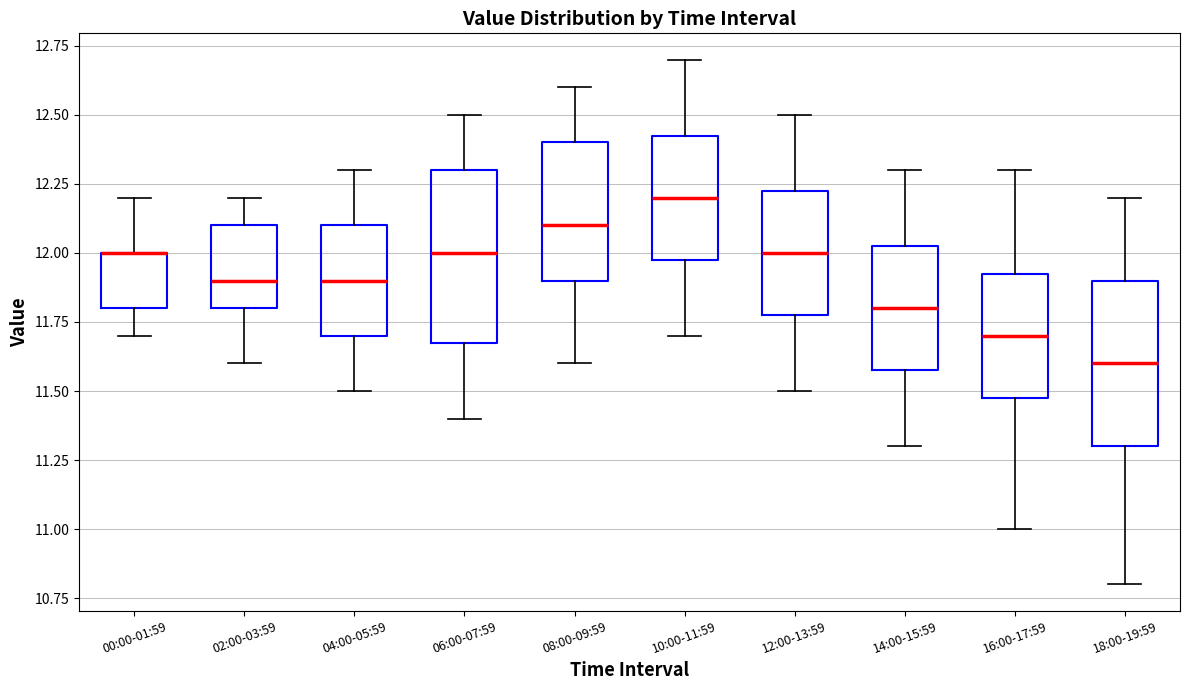

Where does the median line of the box for 10:00-11:59 sit on the y-axis? The values are not printed on the chart, so give them approximately, as read against the axis.

12.20